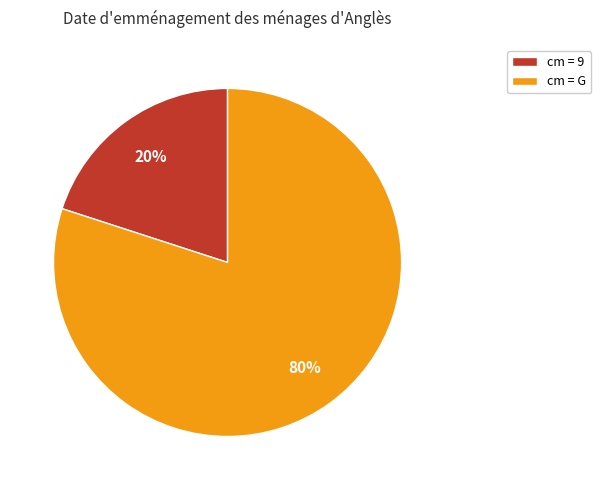

The cm = G slice represents 80% of the pie. True or false?

True